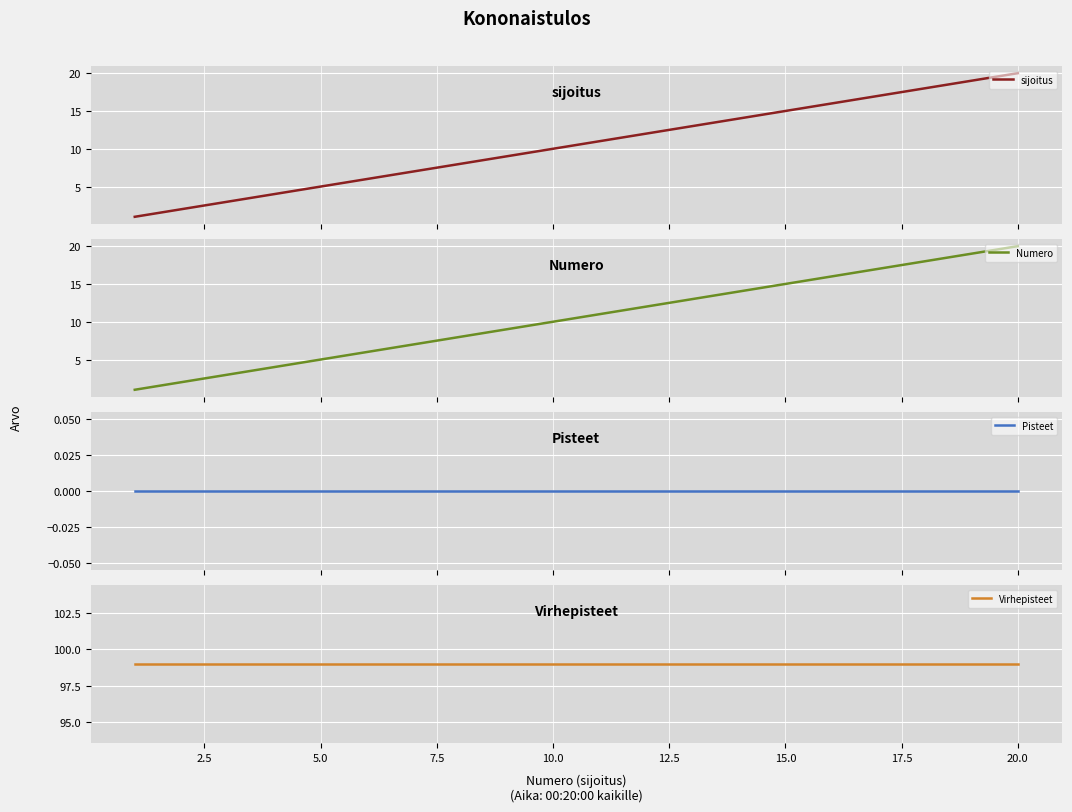

What is the highest value of the sijoitus series?

20